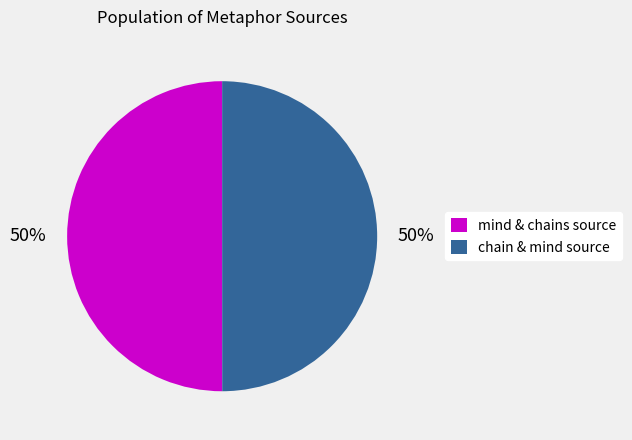

Is the sum of mind & chains source and chain & mind source greater than half?

Yes